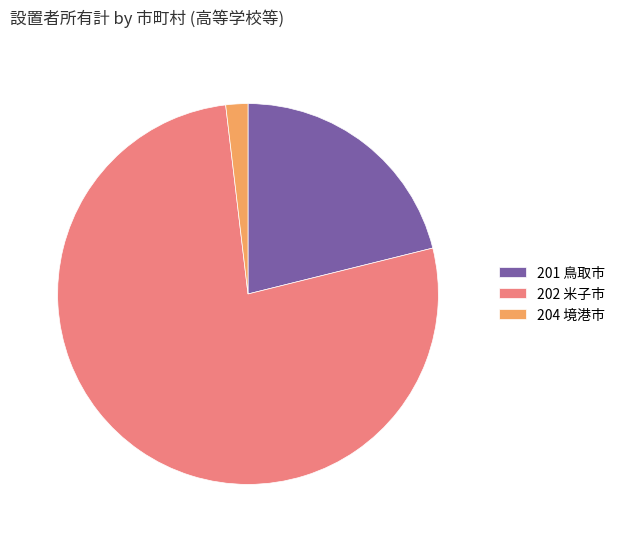

What is the ratio of the value at 202 米子市 to the value at 201 鳥取市?

3.6